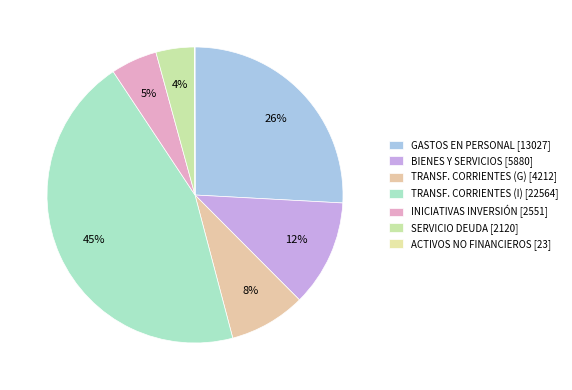

Count the number of slices in the pie.

7